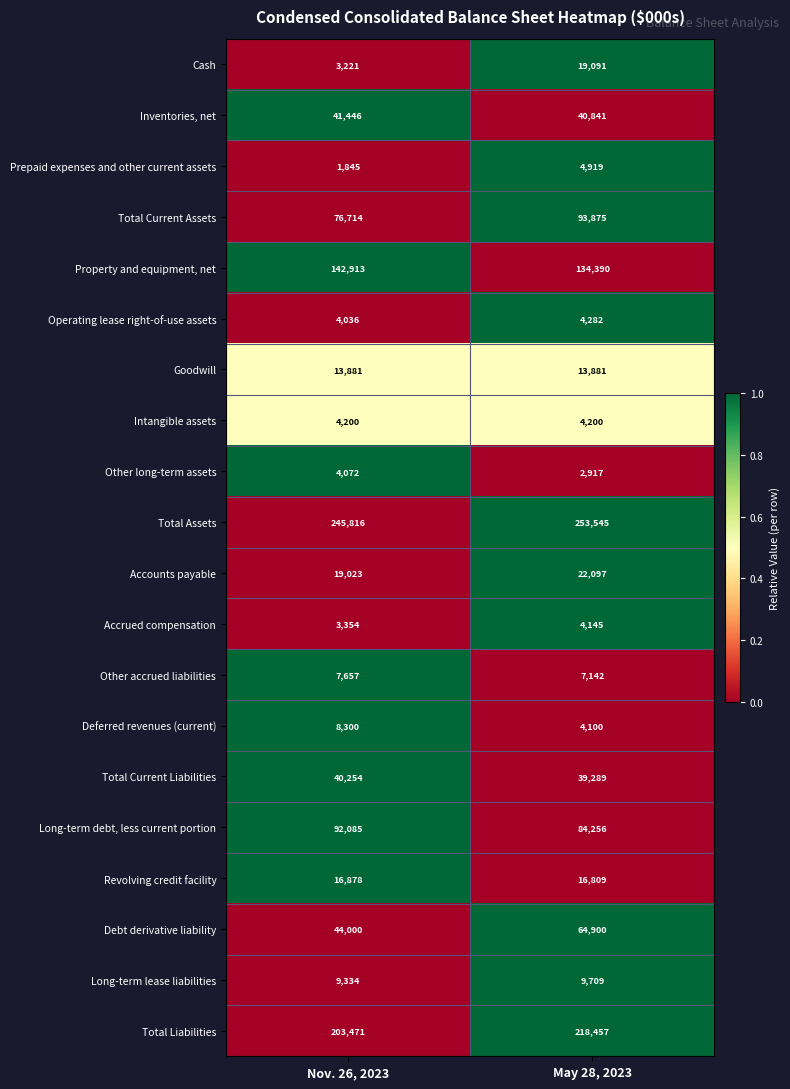

The value of Long-term debt, less current portion at May 28, 2023 is 84256. True or false?

True